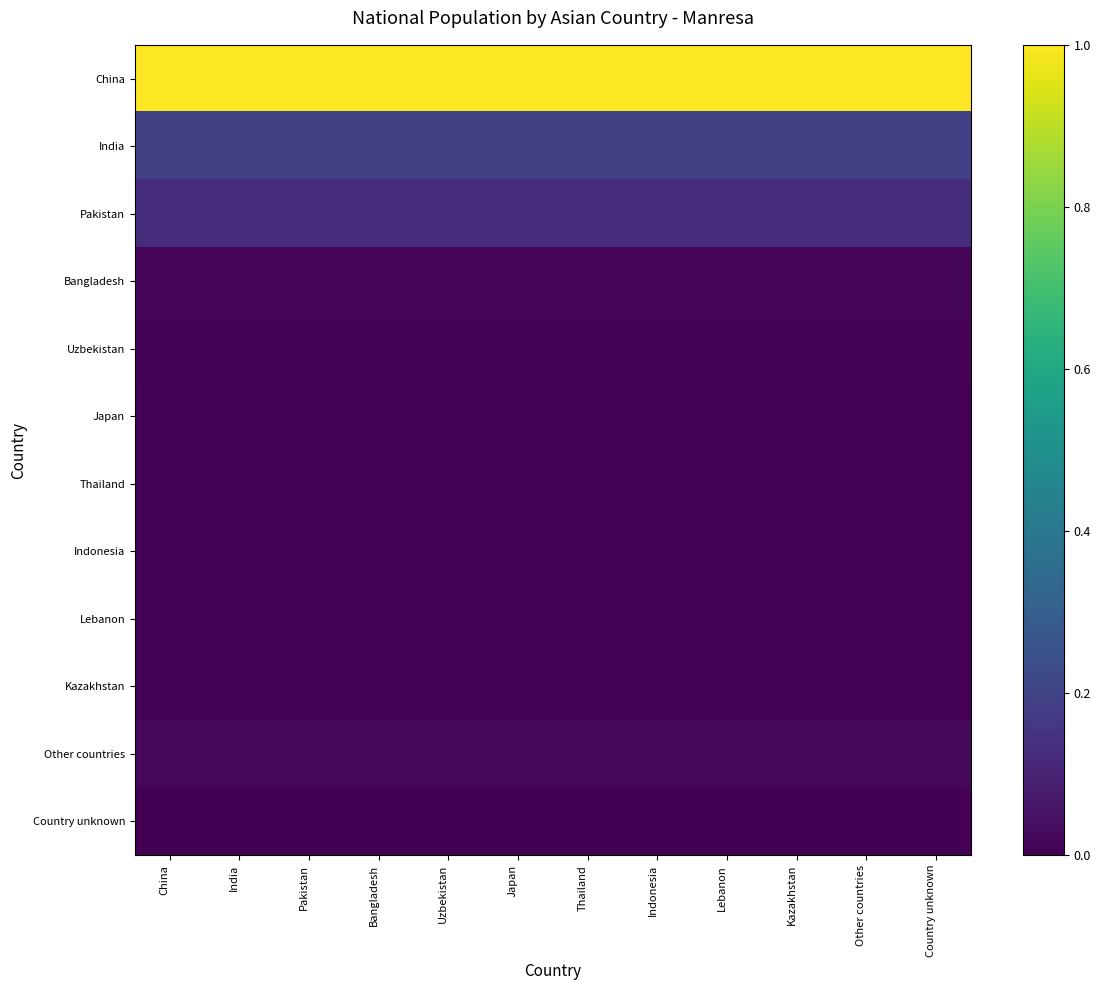

At how many categories does at least one series exceed 0?

12